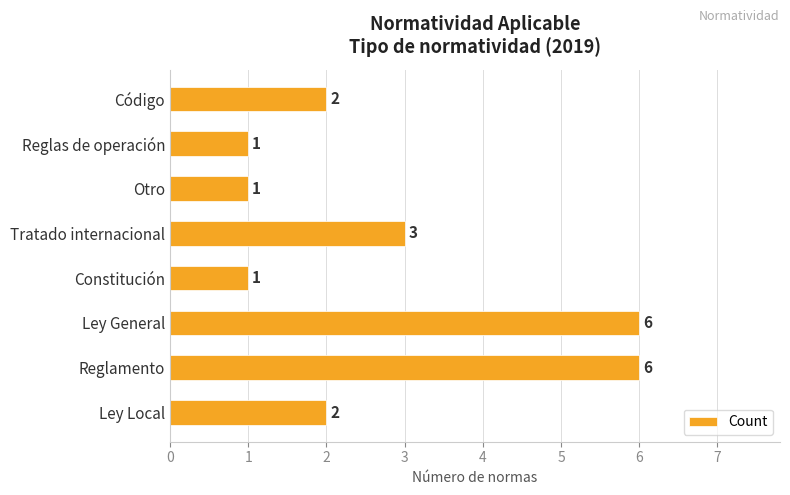

What is the difference between the maximum and minimum values?

5